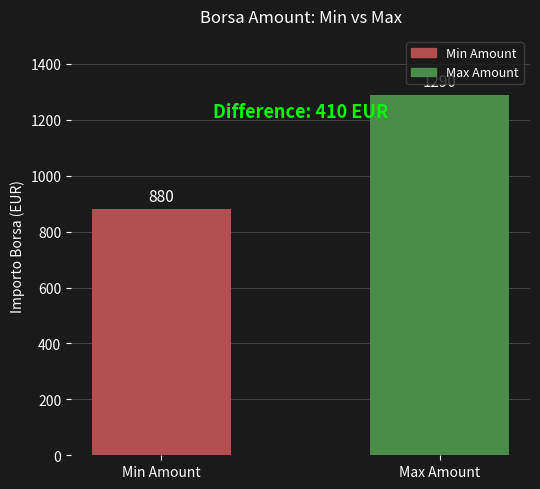

Approximately how many times larger is the value at Max Amount compared to Min Amount?

1.5